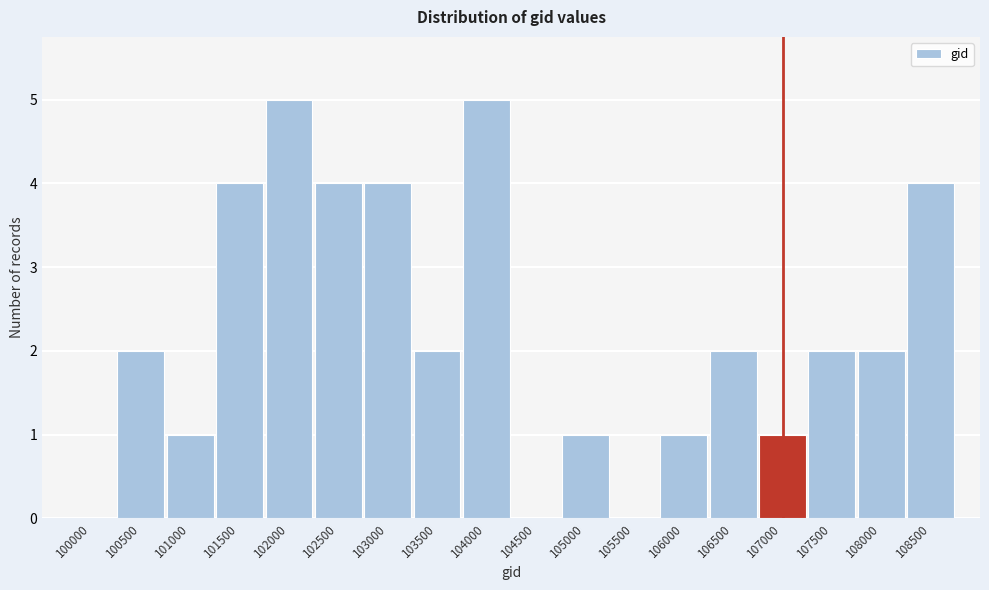

Reading left to right, list all the values displayed in this chart.

100000=0	100500=2	101000=1	101500=4	102000=5	102500=4	103000=4	103500=2	104000=5	104500=0	105000=1	105500=0	106000=1	106500=2	107000=1	107500=2	108000=2	108500=4